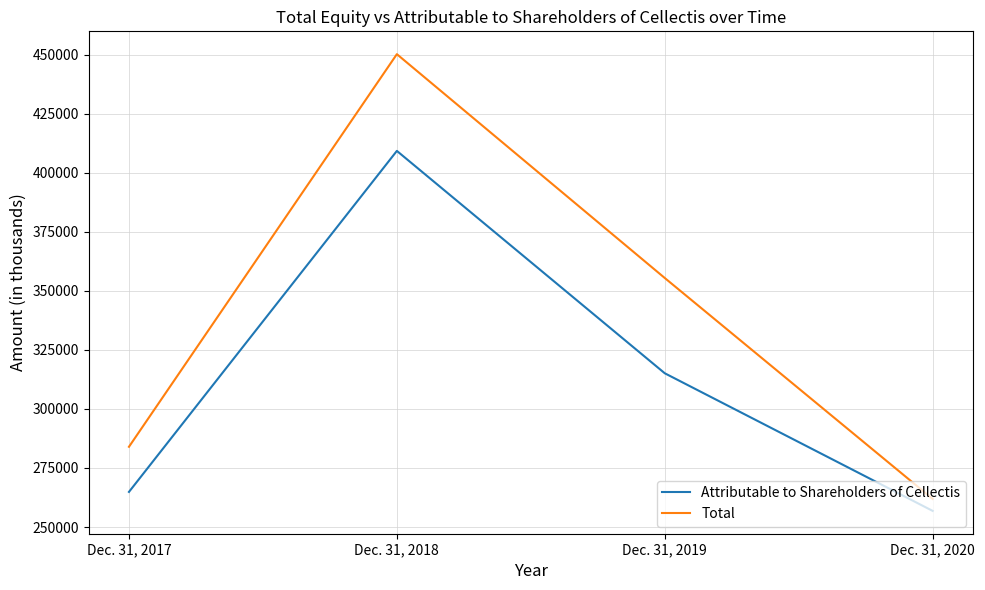

At which category does the chart reach its peak across all series?

Dec. 31, 2018